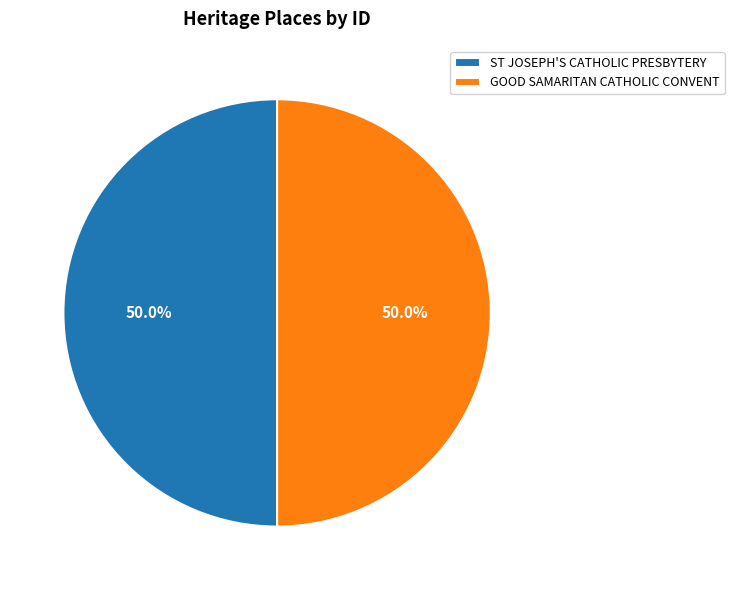

What is the total percentage of ST JOSEPH'S CATHOLIC PRESBYTERY and GOOD SAMARITAN CATHOLIC CONVENT?

100.0%